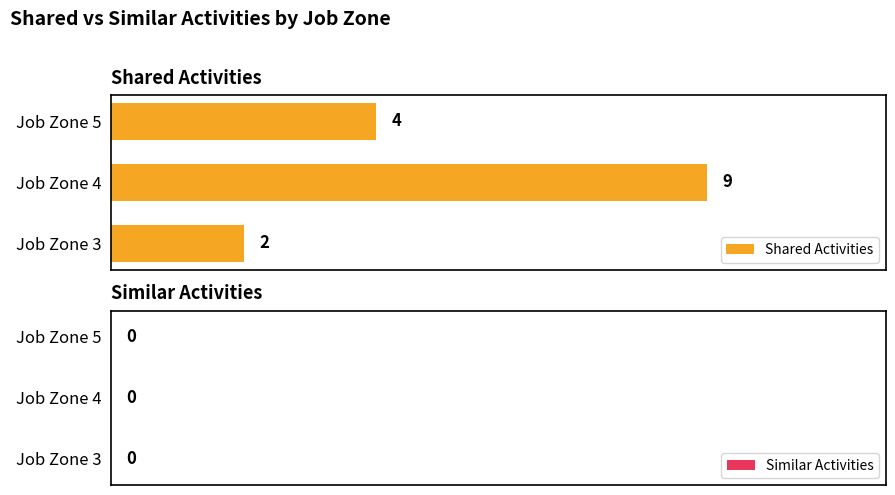

Count the values in the range 2 to 9.

3